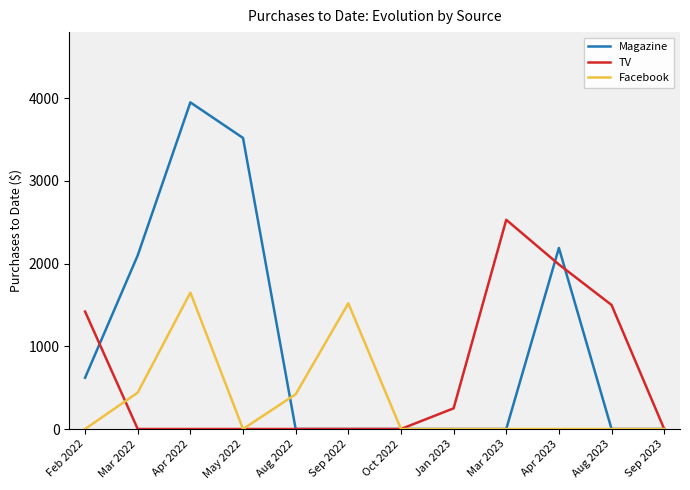

What is the difference between the highest and lowest values at Feb 2022?

1420